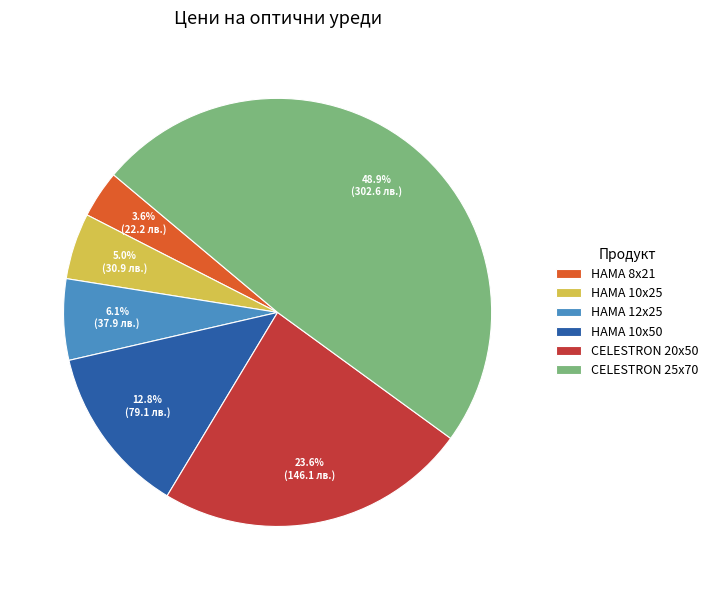

What is the smallest slice in the pie chart?

HAMA 8x21